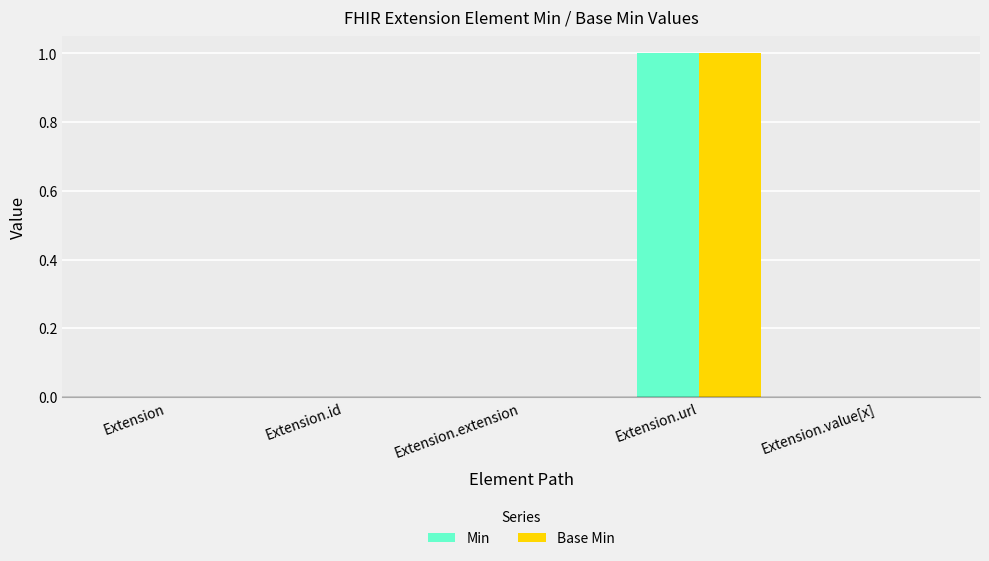

The Base Min series shows -1 at Extension. True or false?

False